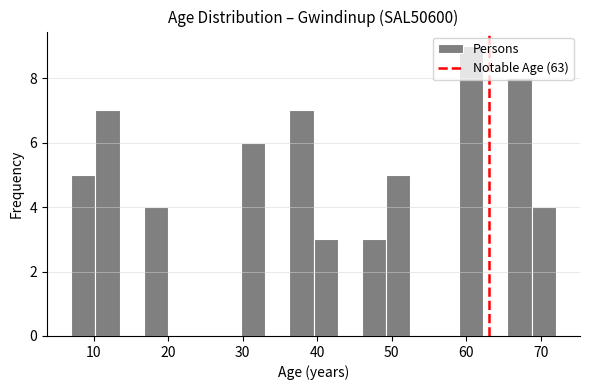

Read against the x-axis, roughly where is the centre of the tallest bar?

61